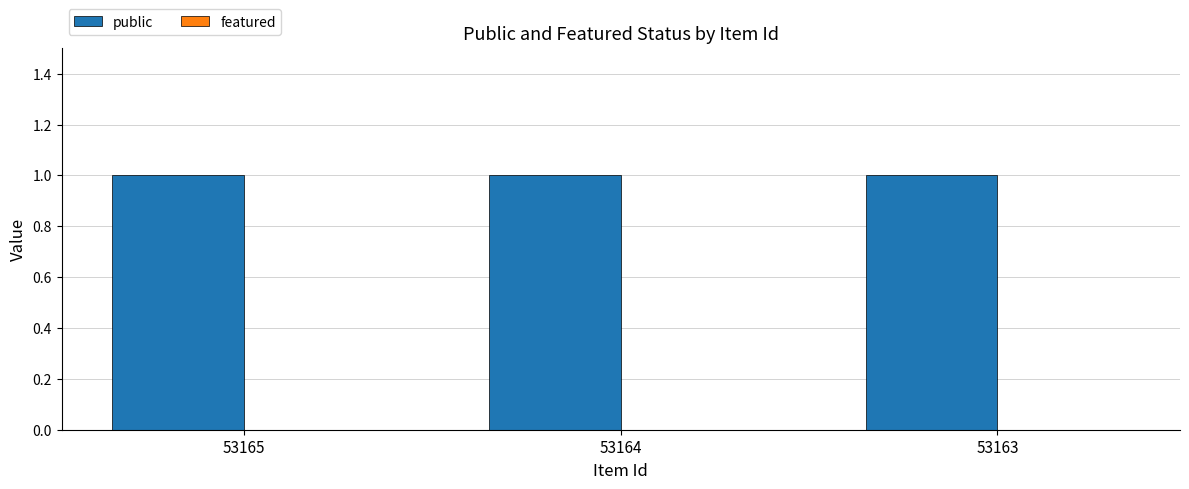

What is the maximum value shown in the chart?

1